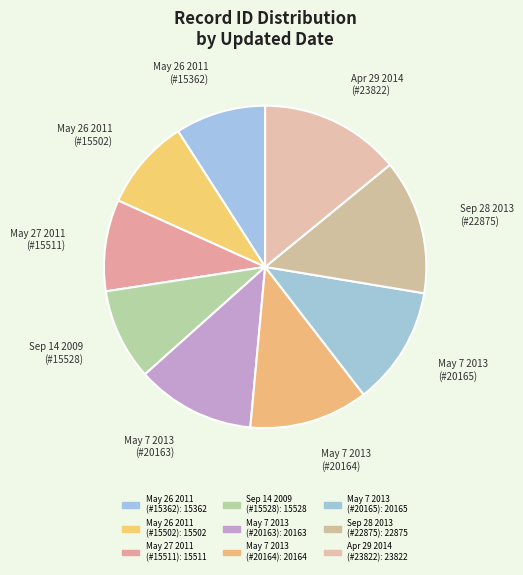

Does May 27 2011 (#15511) represent more than half of the total?

No